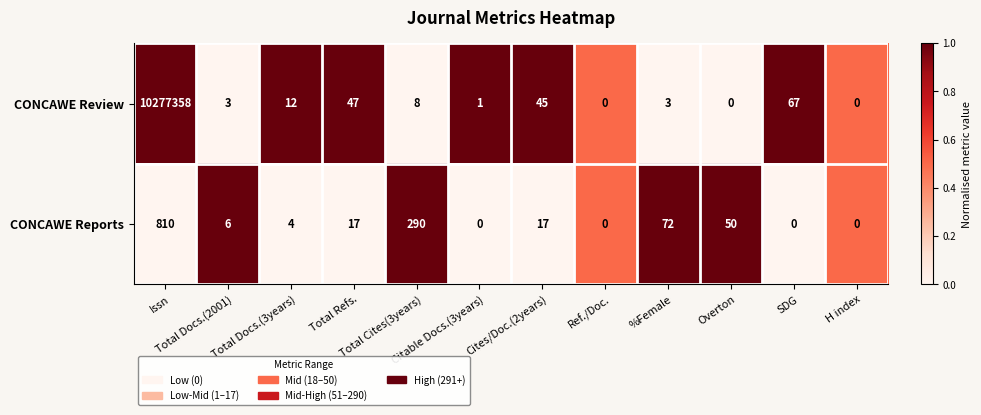

What is the highest value of the CONCAWE Reports series?

810